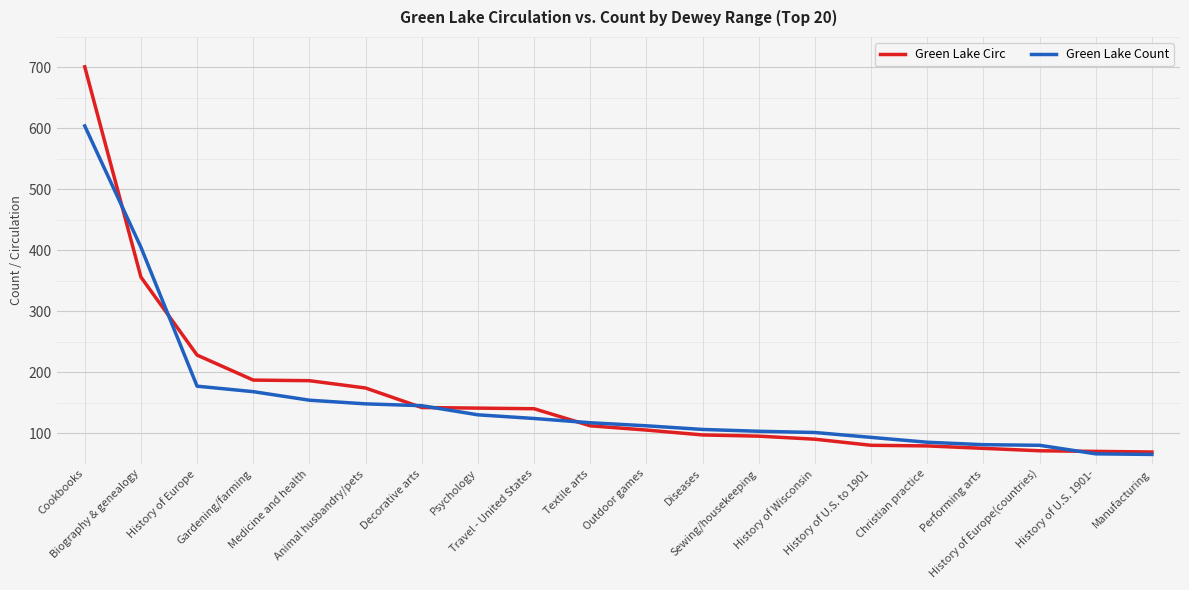

What is the difference between the maximum and minimum values in the Green Lake Circ series?

632